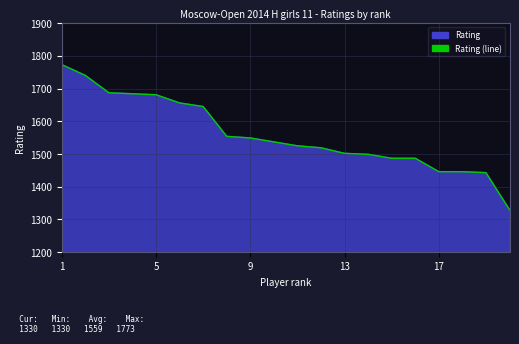

Where does the data first go above 1537?

1